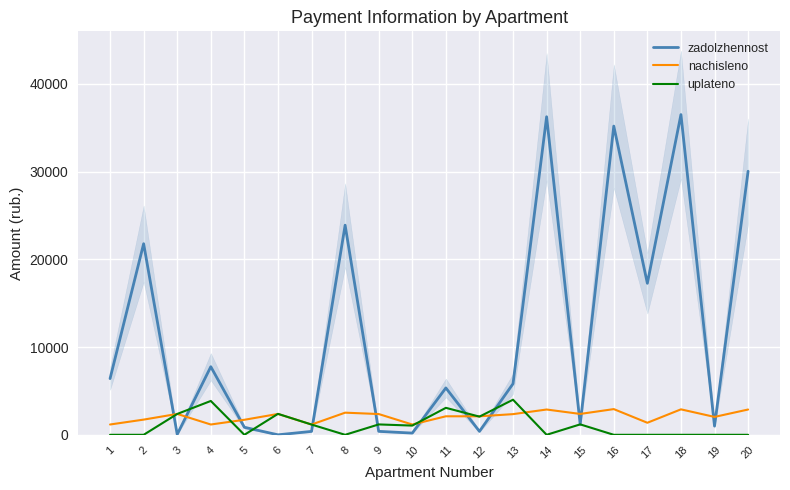

What is the maximum value shown in the chart?

36484.3